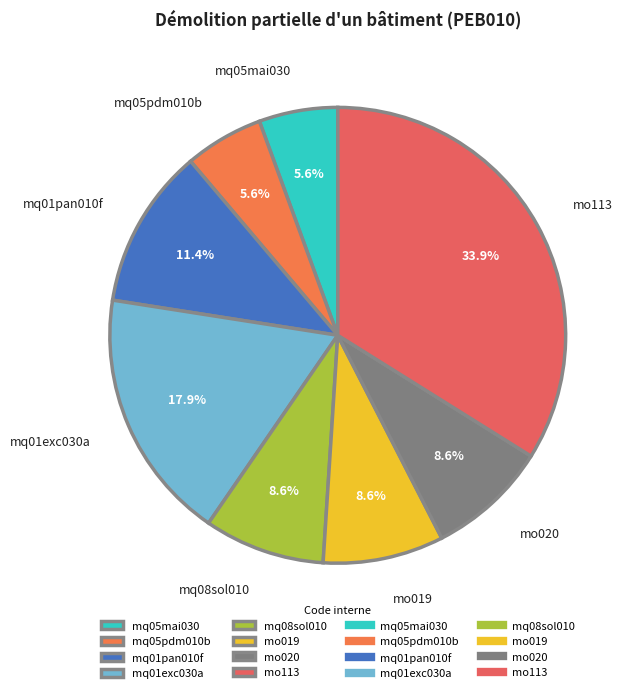

Between mq05pdm010b and mo020, which is larger?

mo020